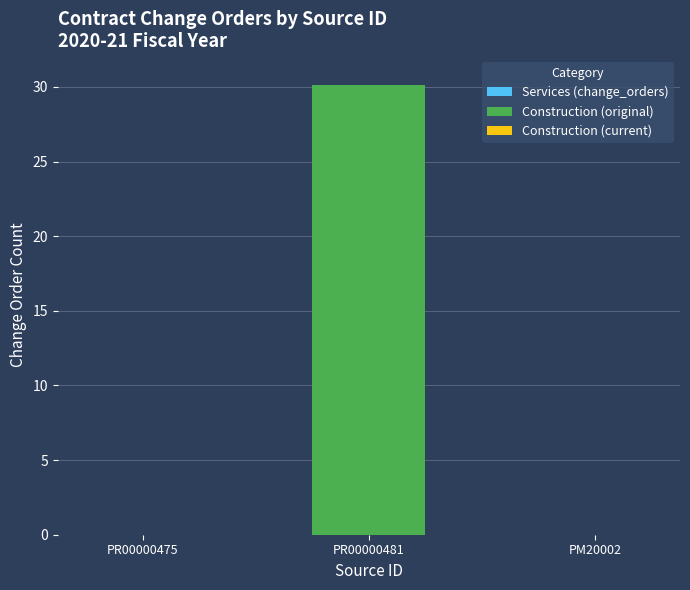

Reading left to right, list all the values displayed in this chart.

PR00000475=0.0	PR00000481=30.1	PM20002=0.0